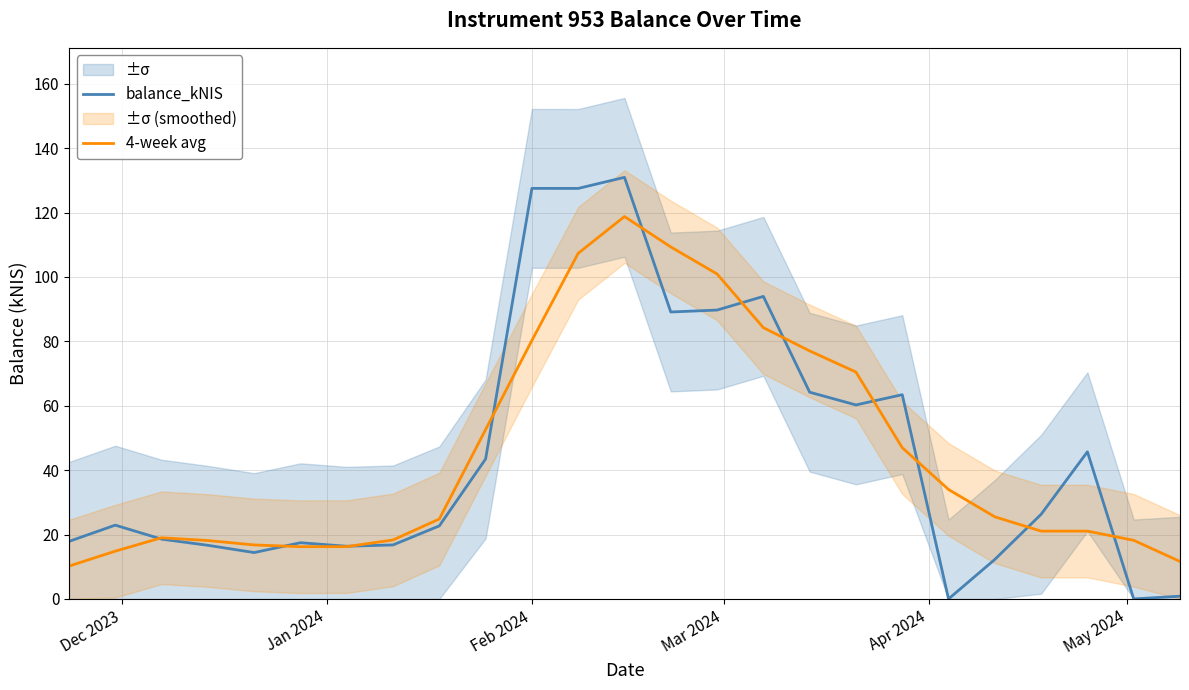

What is the maximum value for balance_kNIS?

130.9